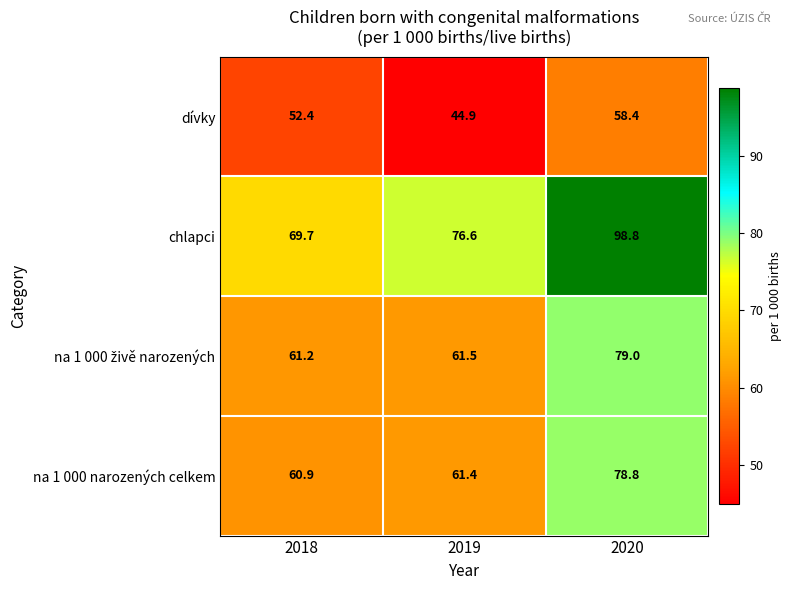

Where is na 1 000 narozených celkem nearest to the value 69?

2019